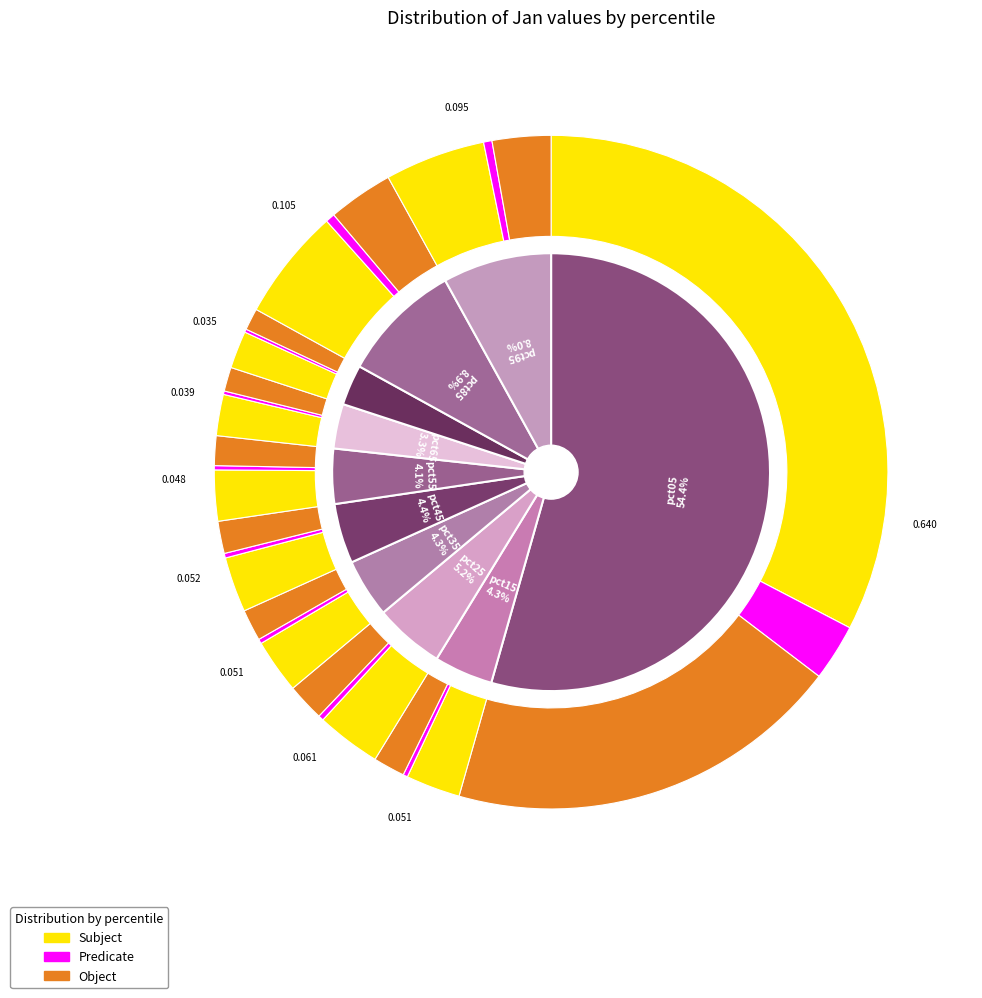

What is the majority slice?

pct05